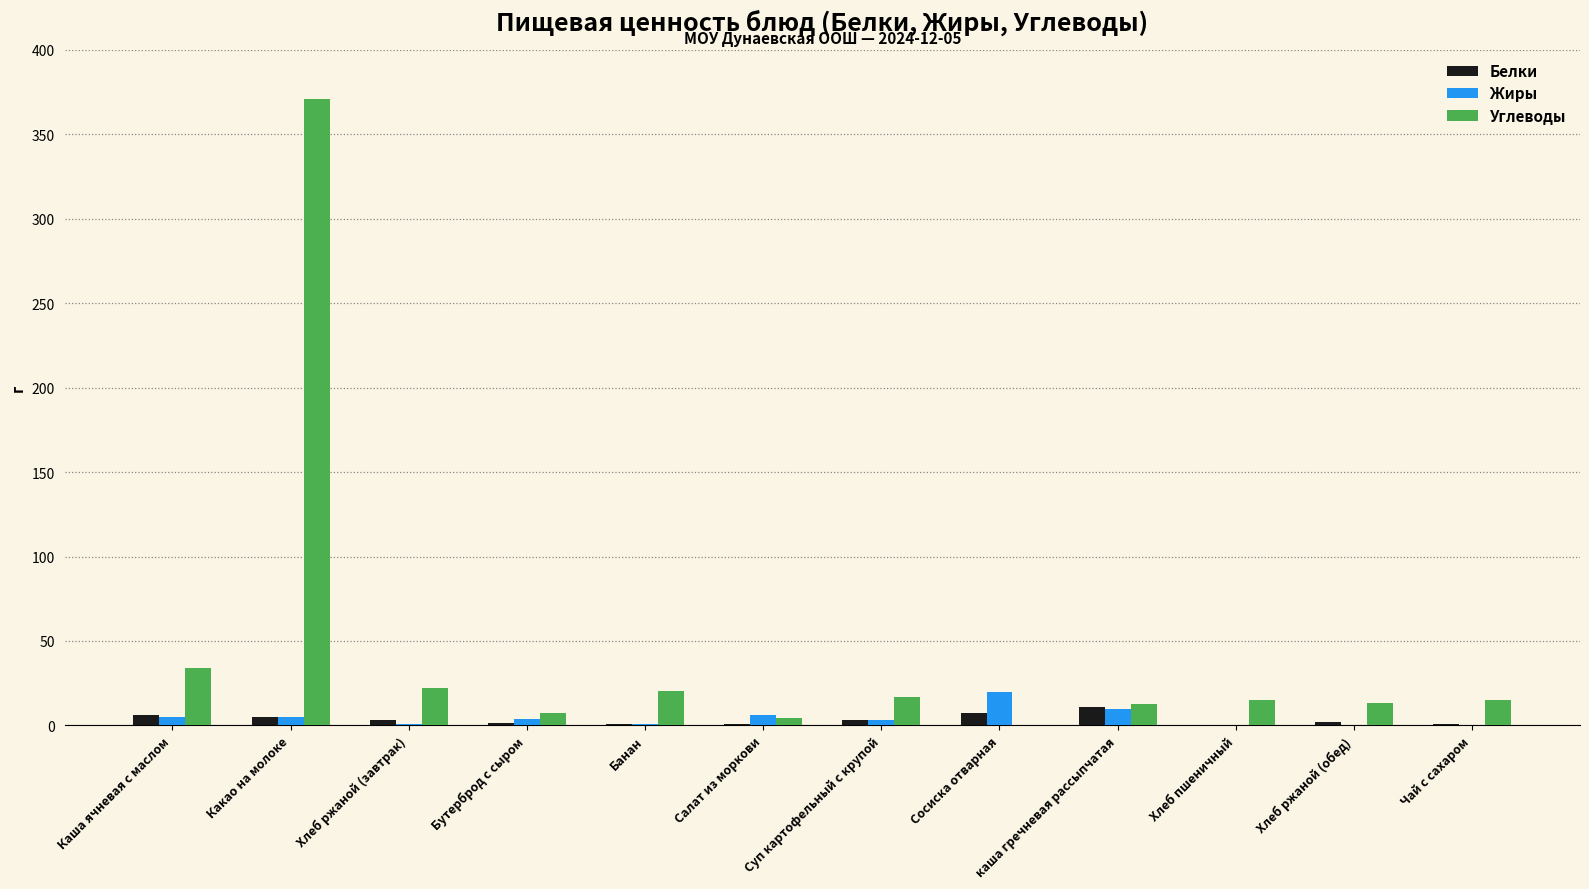

What is the sum of all Углеводы values?

533.1